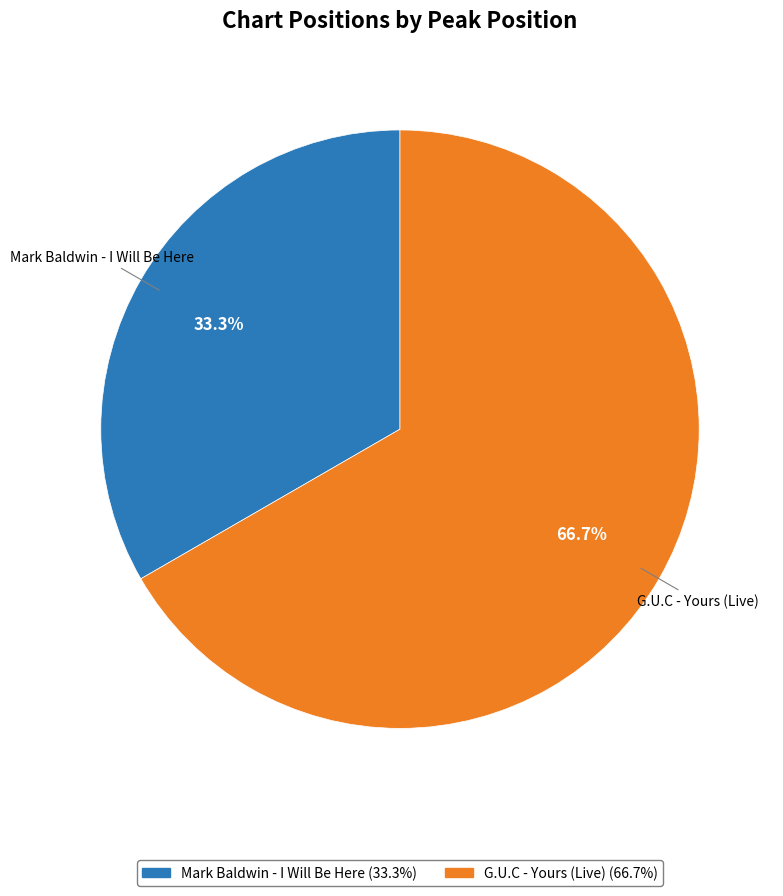

To the nearest percent, what is the difference between the largest and smallest slice percentages?

33%